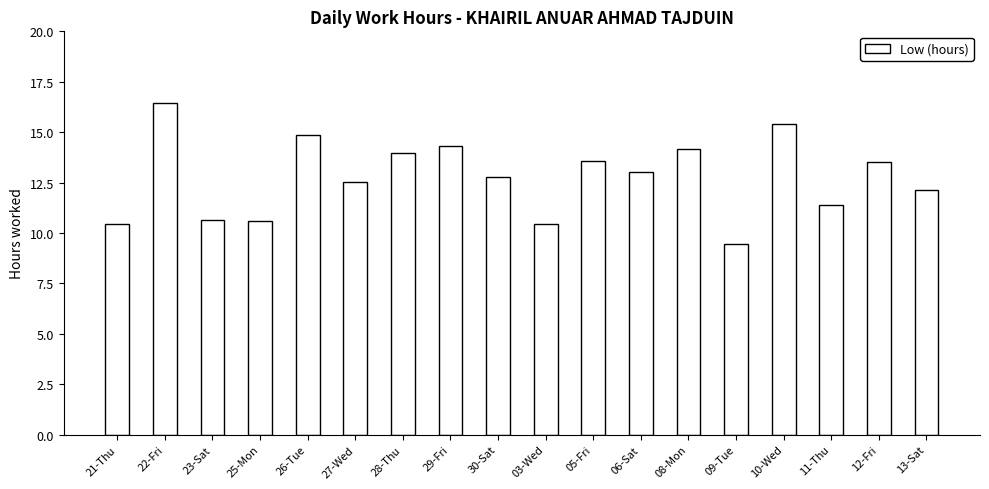

What is the maximum value shown in the chart?

16.5